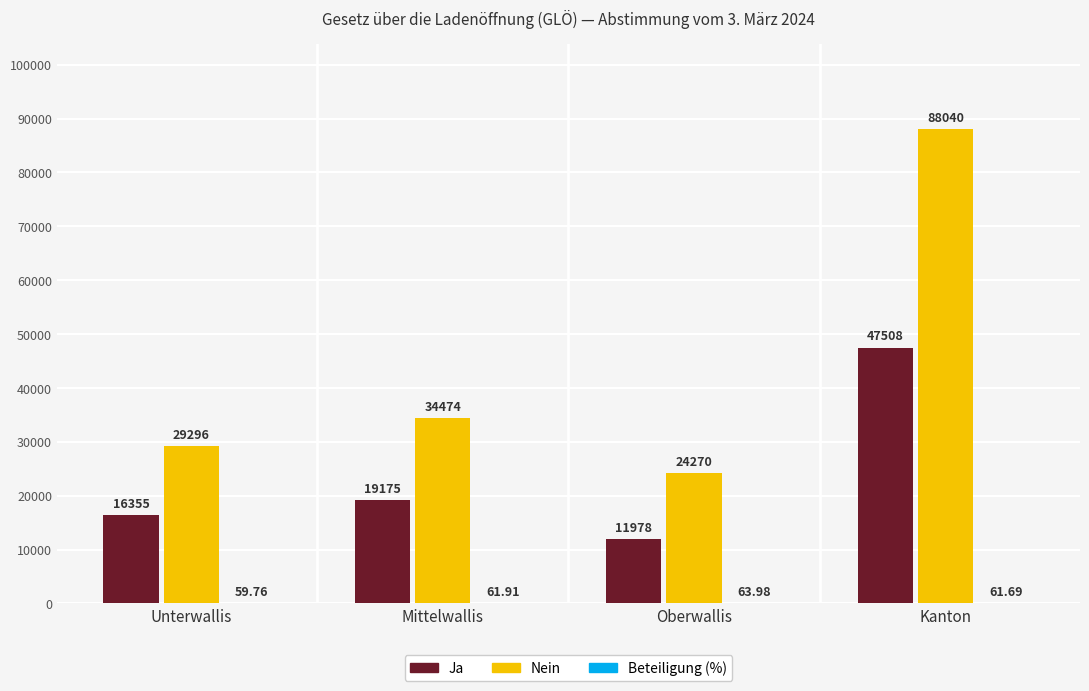

Where is Ja nearest to the value 29743?

Mittelwallis